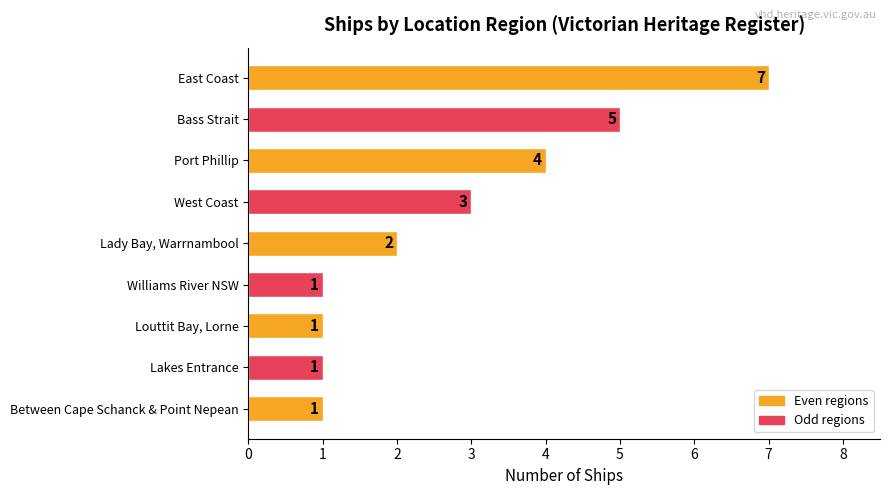

True or false: the data shows 3 at East Coast.

False